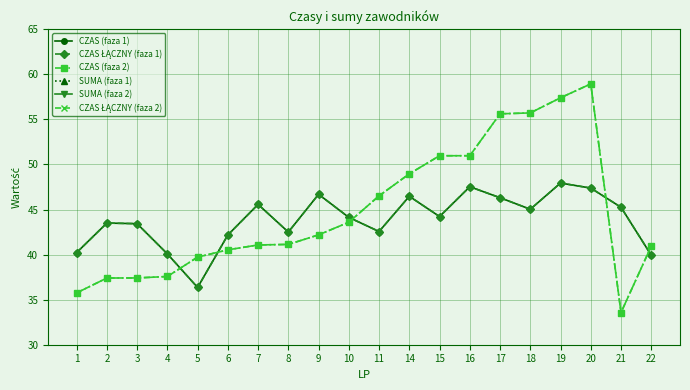

Between which two adjacent categories do CZAS ŁĄCZNY (faza 2) and CZAS (faza 1) first intersect?

4 and 5